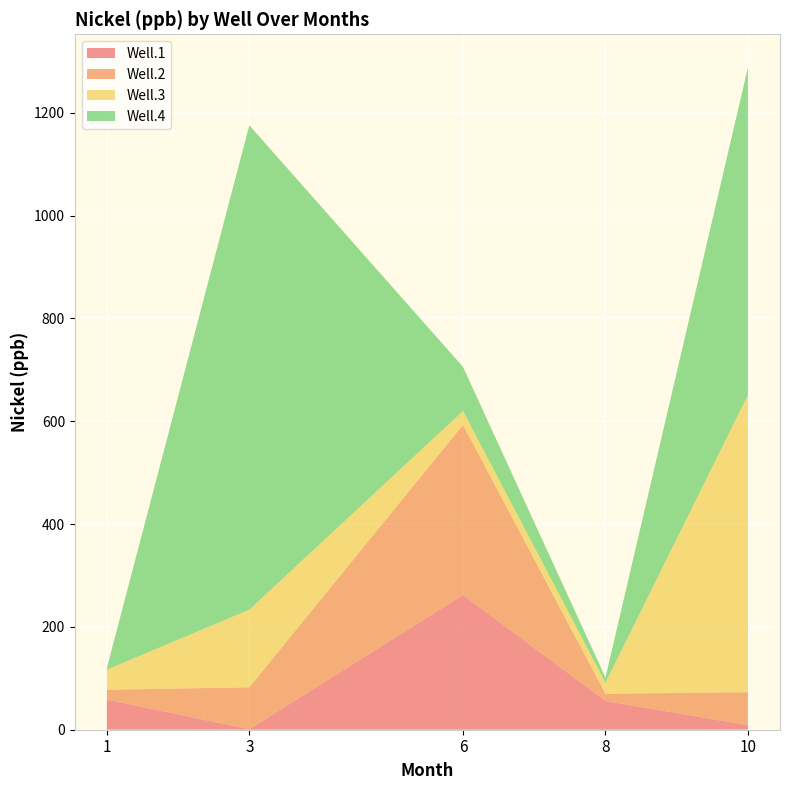

Reading left to right, what are all the values shown in this chart?

Well.1: 1=58.8	3=1.0	6=262.0	8=56.0	10=8.7
Well.2: 1=19.0	3=81.5	6=331.0	8=14.0	10=64.4
Well.3: 1=39.0	3=151.0	6=27.0	8=21.4	10=578.0
Well.4: 1=3.1	3=942.0	6=85.6	8=10.0	10=637.0